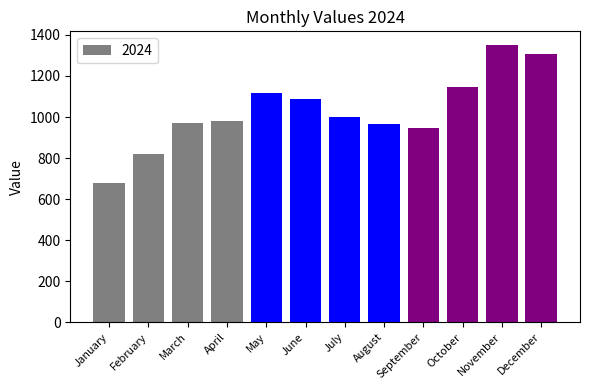

Which label corresponds to the smallest value in the chart?

January